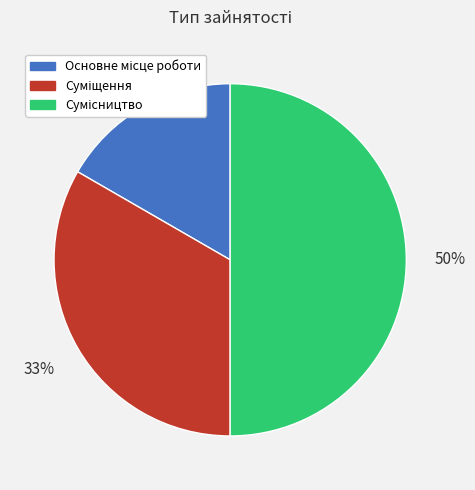

To the nearest percent, what is the difference between the largest and smallest slice percentages?

33%